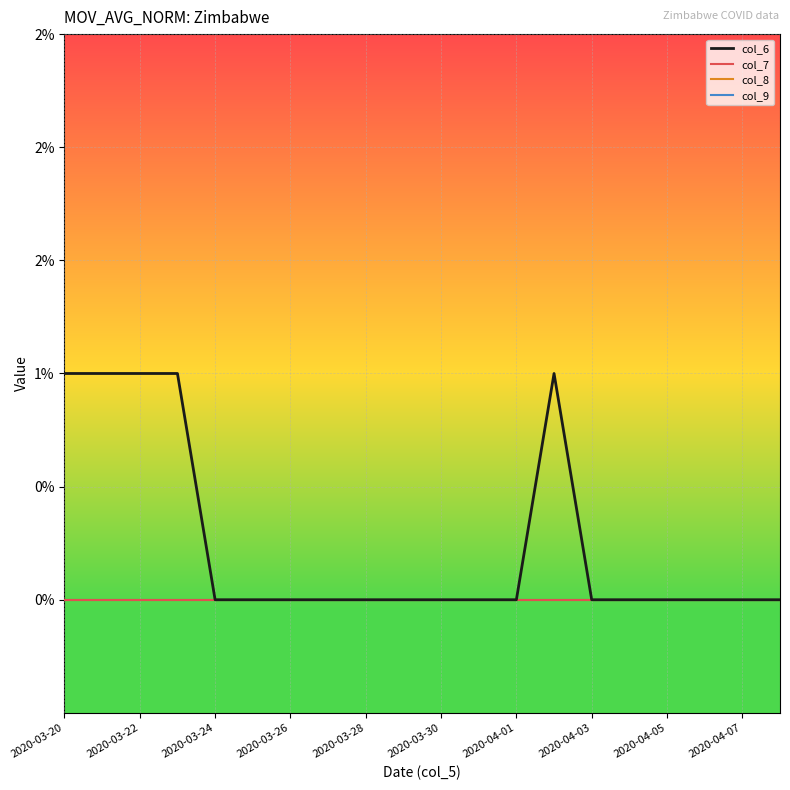

Does the chart have visible grid lines?

Yes